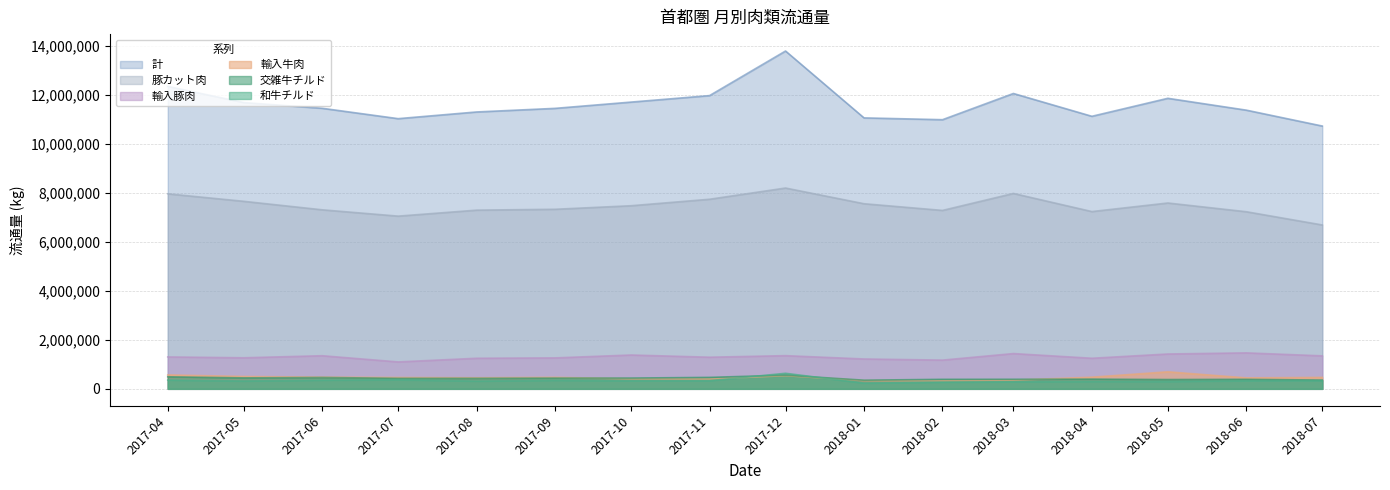

What is the maximum value for 輸入牛肉?

696852